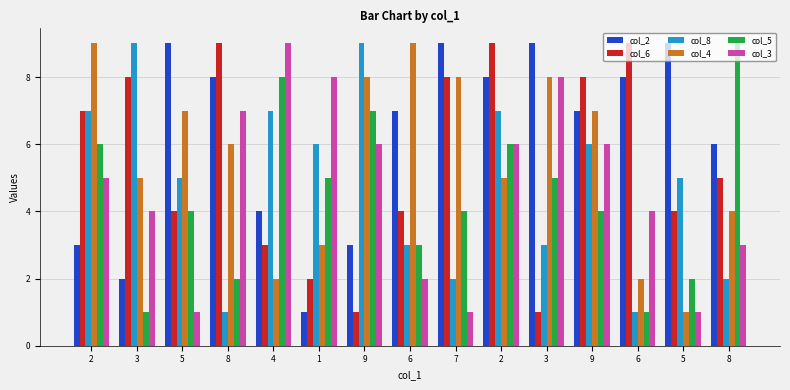

Are the bars horizontal?

No